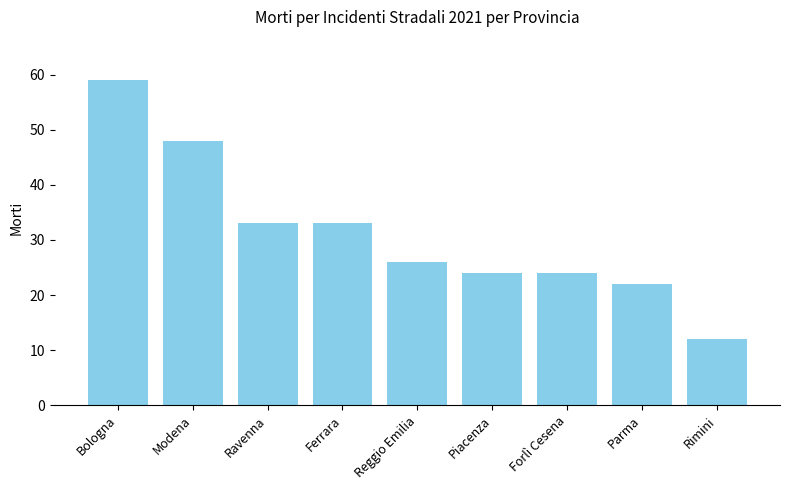

What is the smallest value displayed?

12